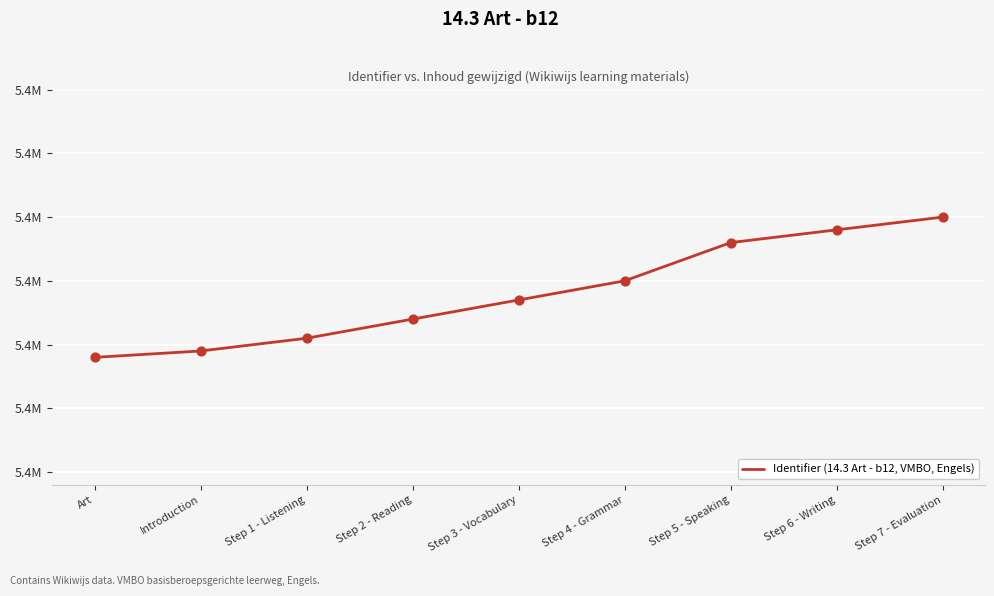

What is the ratio of the value at Step 7 - Evaluation to the value at Step 1 - Listening?

1.0